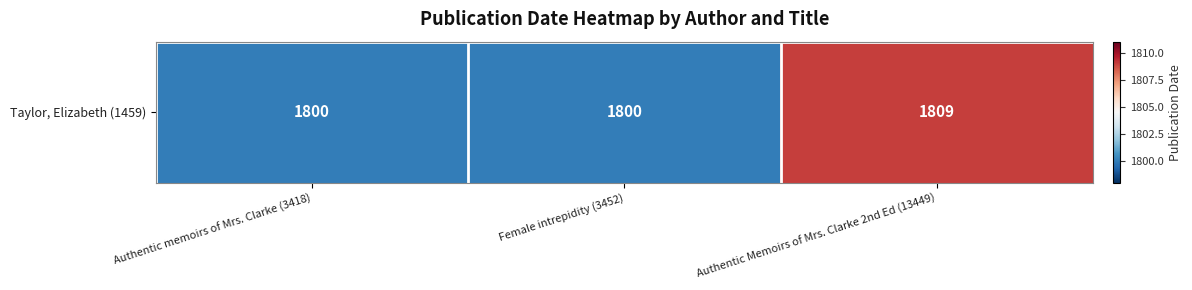

What is the greatest value displayed?

1809